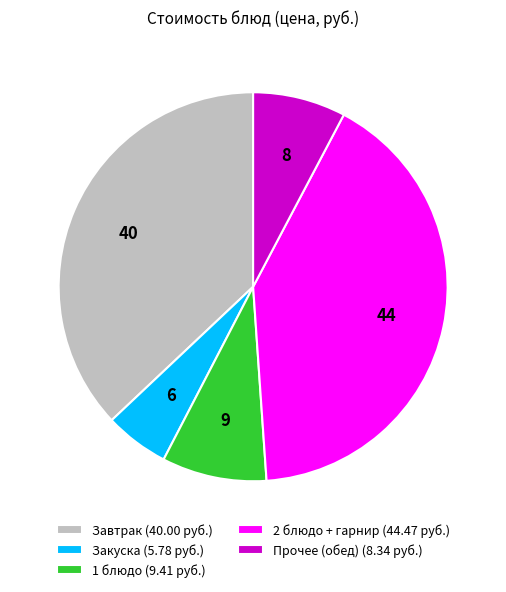

Rank the categories by value from lowest to highest.

Закуска (5.78 руб.), Прочее (обед) (8.34 руб.), 1 блюдо (9.41 руб.), Завтрак (40.00 руб.), 2 блюдо + гарнир (44.47 руб.)